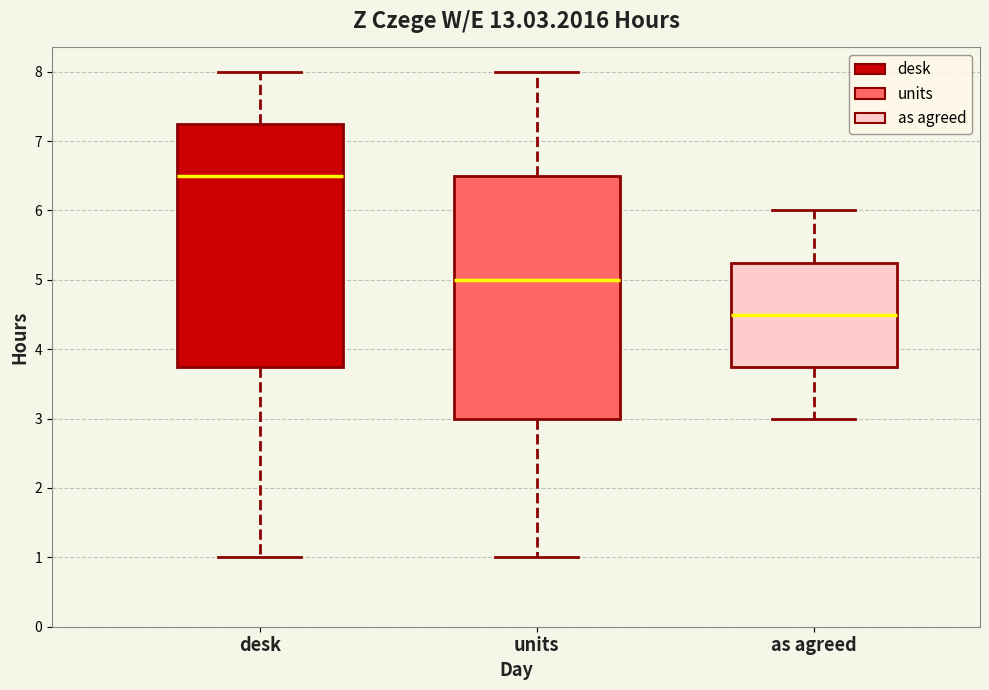

Where does the median line of the box for desk sit on the y-axis? The values are not printed on the chart, so give them approximately, as read against the axis.

6.5